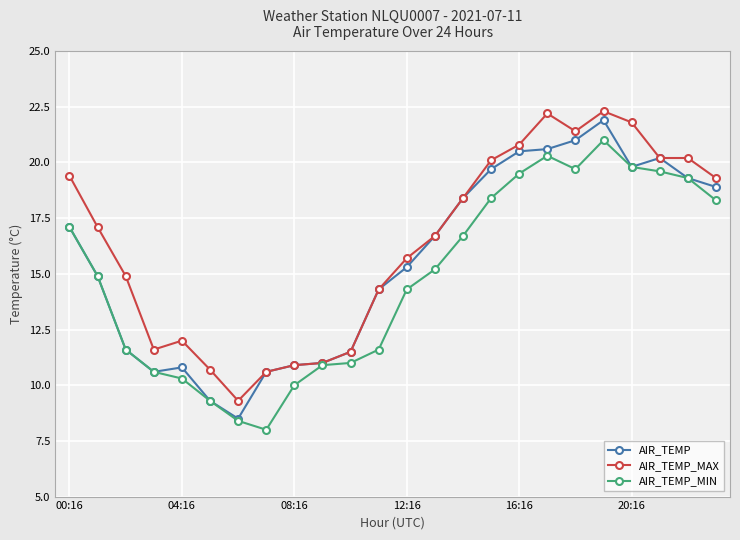

Where does the AIR_TEMP_MIN series first go above 15?

00:16